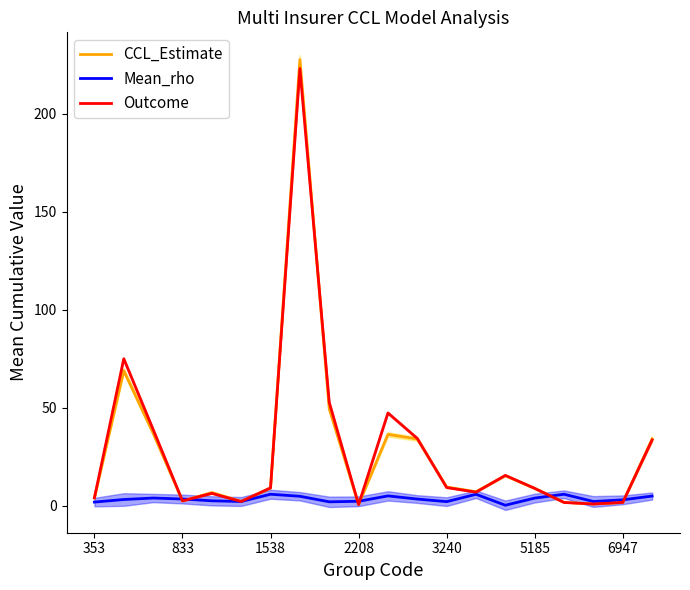

Reading left to right, extract all data points from this chart.

CCL_Estimate: 3.9	68.9	37.1	2.4	6.7	2.2	9.0	227.8	49.5	0.6	36.4	34.1	9.5	7.1	15.3	8.8	1.7	0.9	1.6	34.1
Mean_rho: 1.8	3.2	3.9	3.4	2.5	2.1	5.8	4.8	2.0	2.2	5.0	3.4	2.1	5.8	0.2	3.9	5.8	2.1	3.0	4.9
Outcome: 4.0	75.0	38.9	2.5	6.3	2.1	9.1	223.2	52.8	0.6	47.4	34.3	9.3	6.9	15.5	8.9	1.6	0.9	1.7	33.6